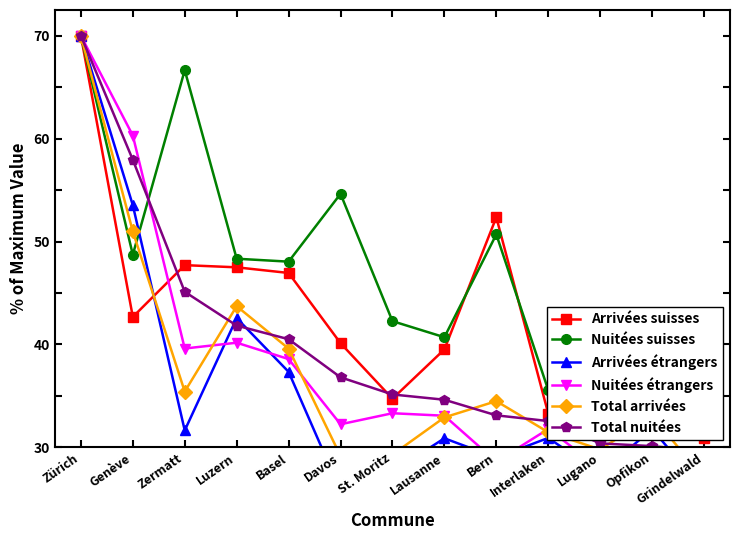

Where is the first local maximum for Nuitées suisses?

Zermatt